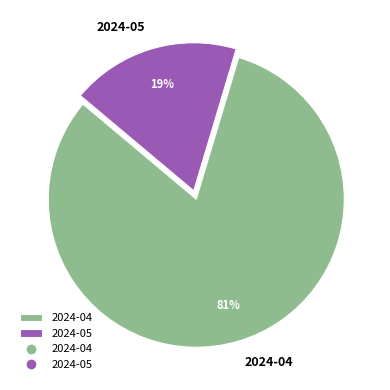

Count the number of slices in the pie.

2